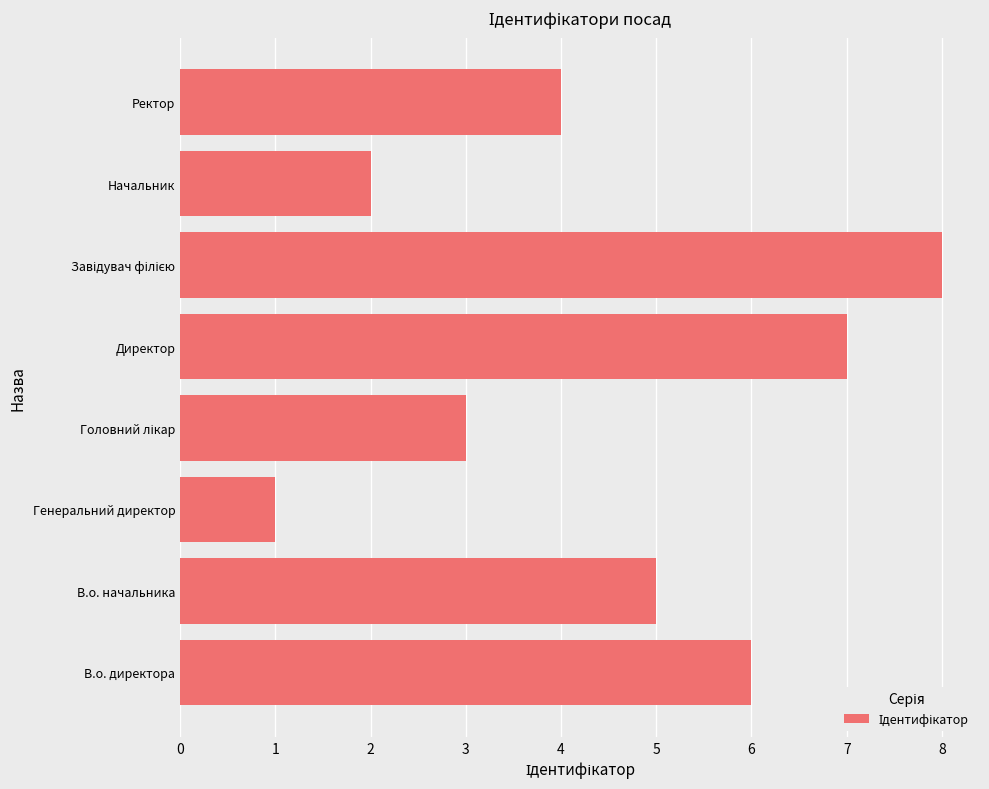

Is it true that the value at В.о. начальника is 5?

True